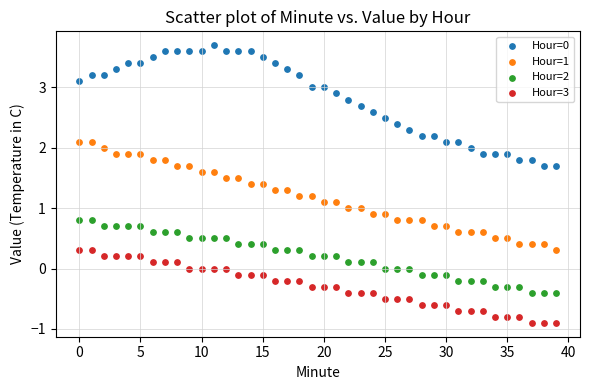

Which series reaches the maximum Y coordinate?

Hour=0